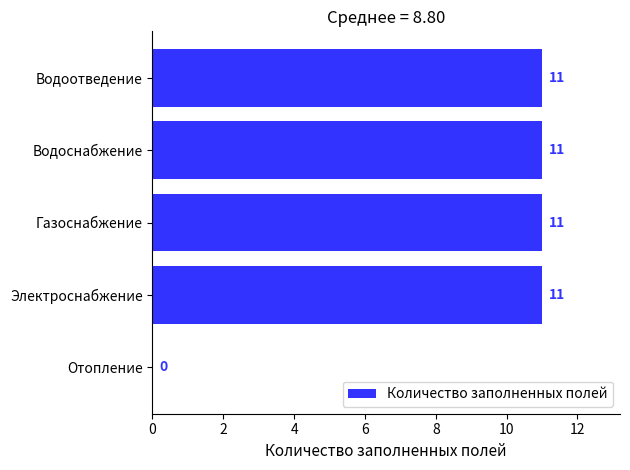

How many categories are shown in the chart?

5